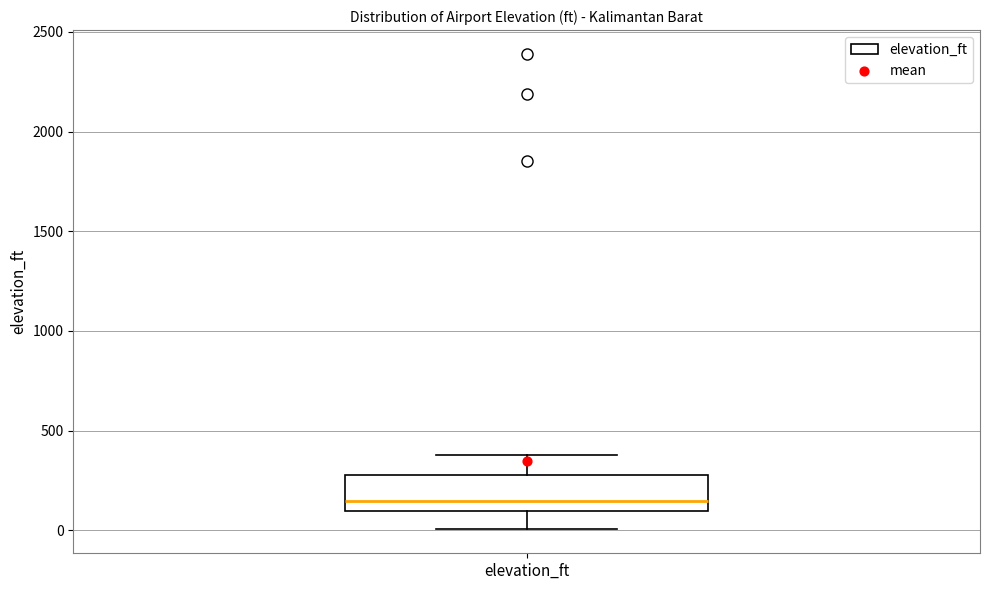

Where does the median line of the box for elevation_ft sit on the y-axis? The values are not printed on the chart, so give them approximately, as read against the axis.

150